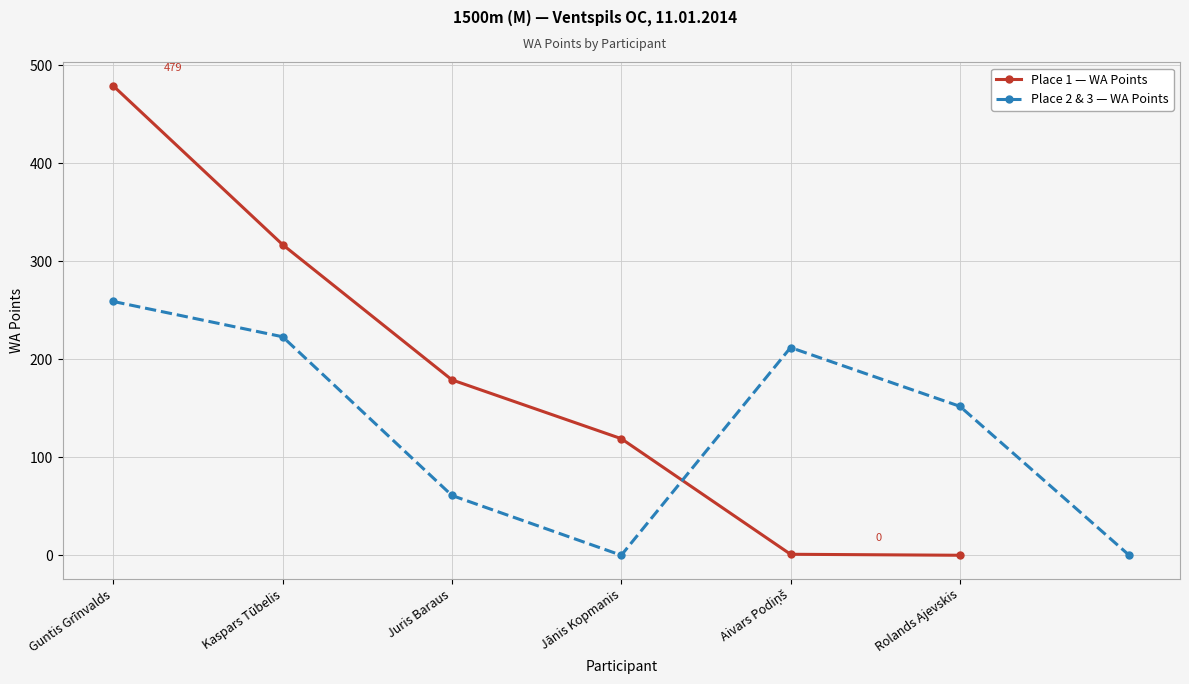

At which label does Place 1 — WA Points reach its peak?

Guntis Grīnvalds